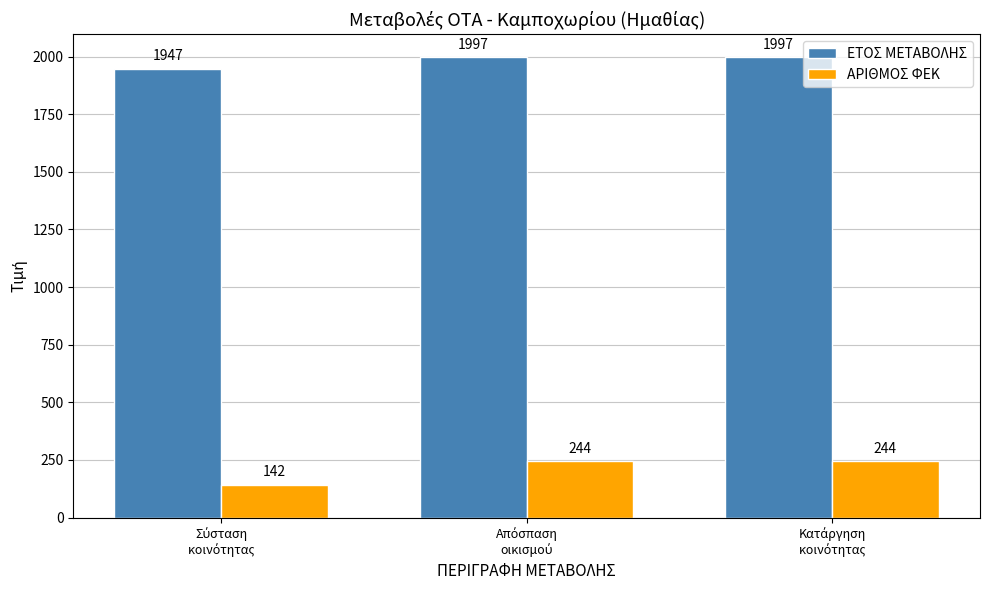

Which series has the largest total across all categories?

ΕΤΟΣ ΜΕΤΑΒΟΛΗΣ